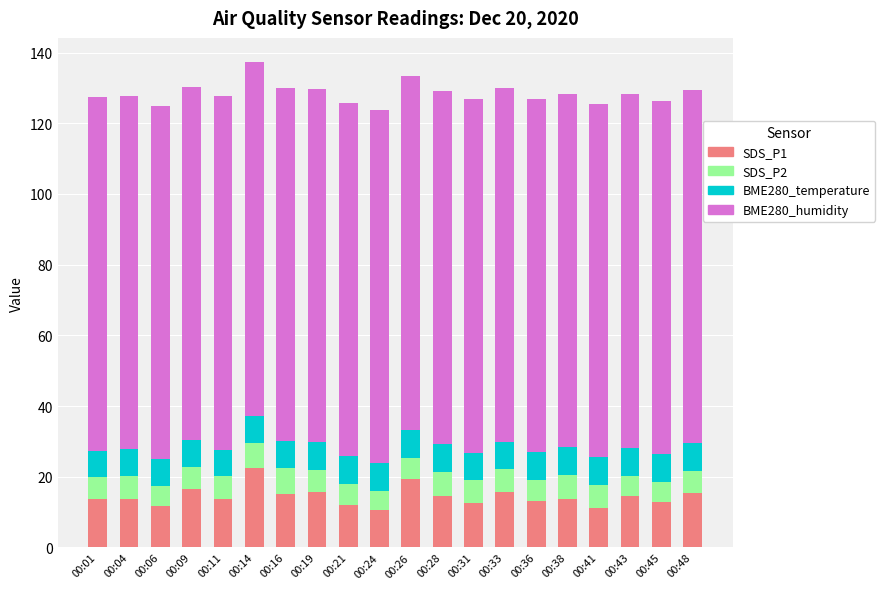

Is it true that SDS_P1 equals 14.6 at 00:28?

True